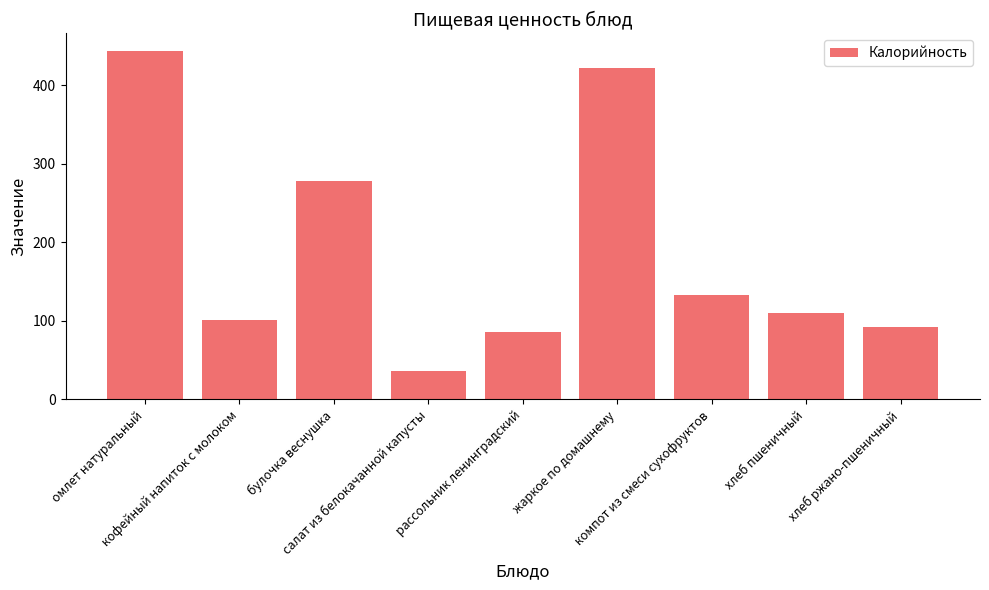

Rank the categories by value from highest to lowest.

омлет натуральный, жаркое по домашнему, булочка веснушка, компот из смеси сухофруктов, хлеб пшеничный, кофейный напиток с молоком, хлеб ржано-пшеничный, рассольник ленинградский, салат из белокачанной капусты